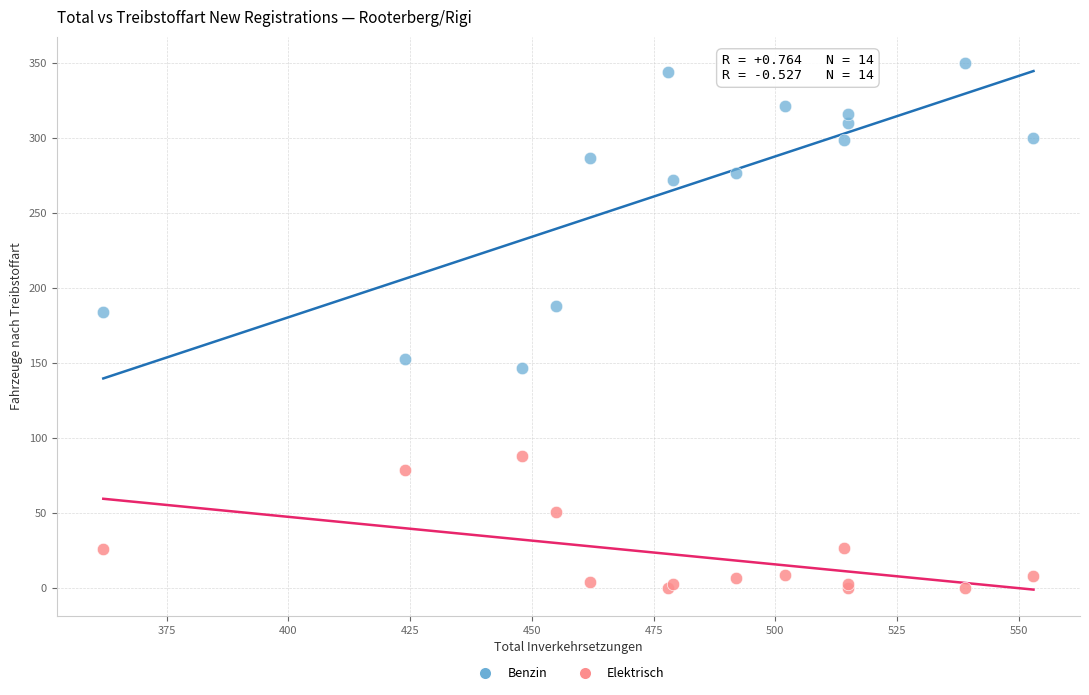

Which series has the largest Y range (max minus min)?

Benzin